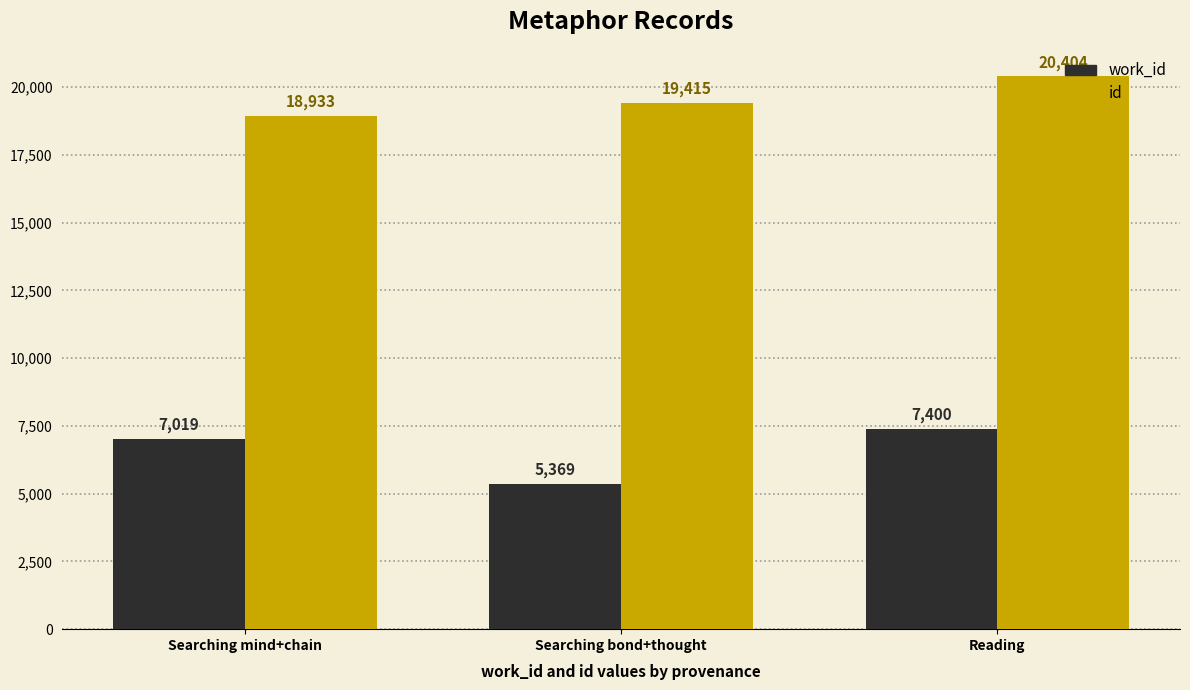

Which series has the widest spread of values?

work_id